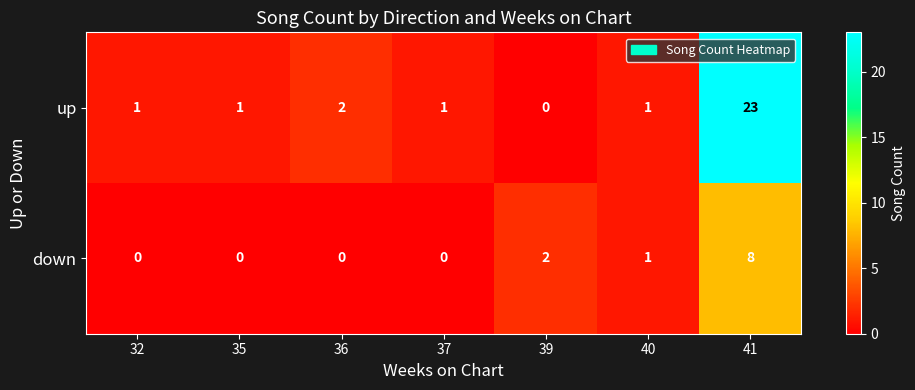

What is the difference between the maximum and minimum values in the up series?

23